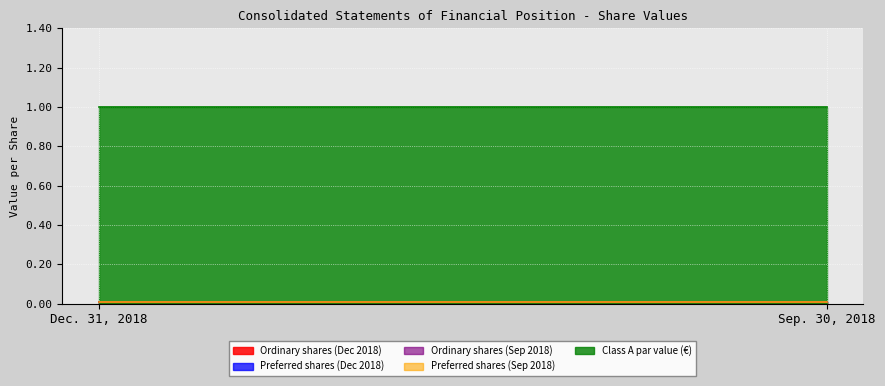

Reading right to left, list all the values displayed in this chart.

Ordinary shares (Dec 2018): 0.0	0.0
Preferred shares (Dec 2018): 0.0	0.0
Ordinary shares (Sep 2018): 0.0	0.0
Preferred shares (Sep 2018): 0.0	0.0
Class A par value (€): 1.0	1.0